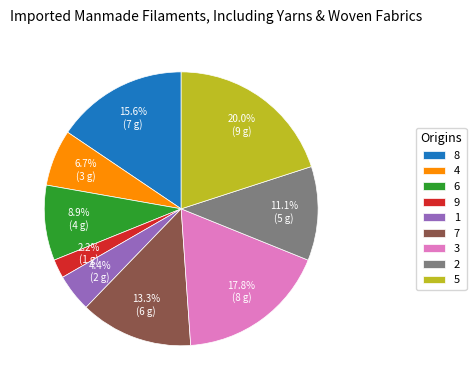

To the nearest percent, what portion does 5 represent?

20%